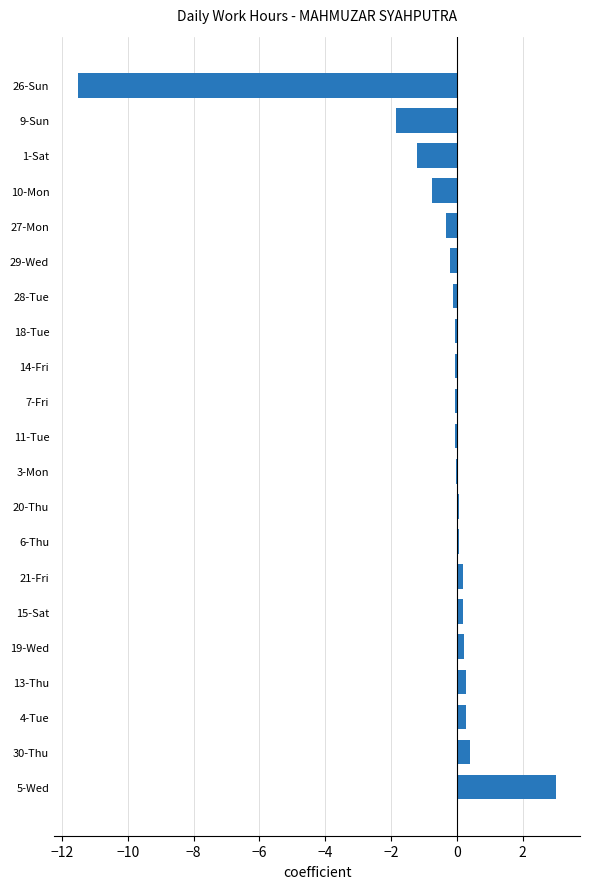

Which category has the highest value across all series?

5-Wed